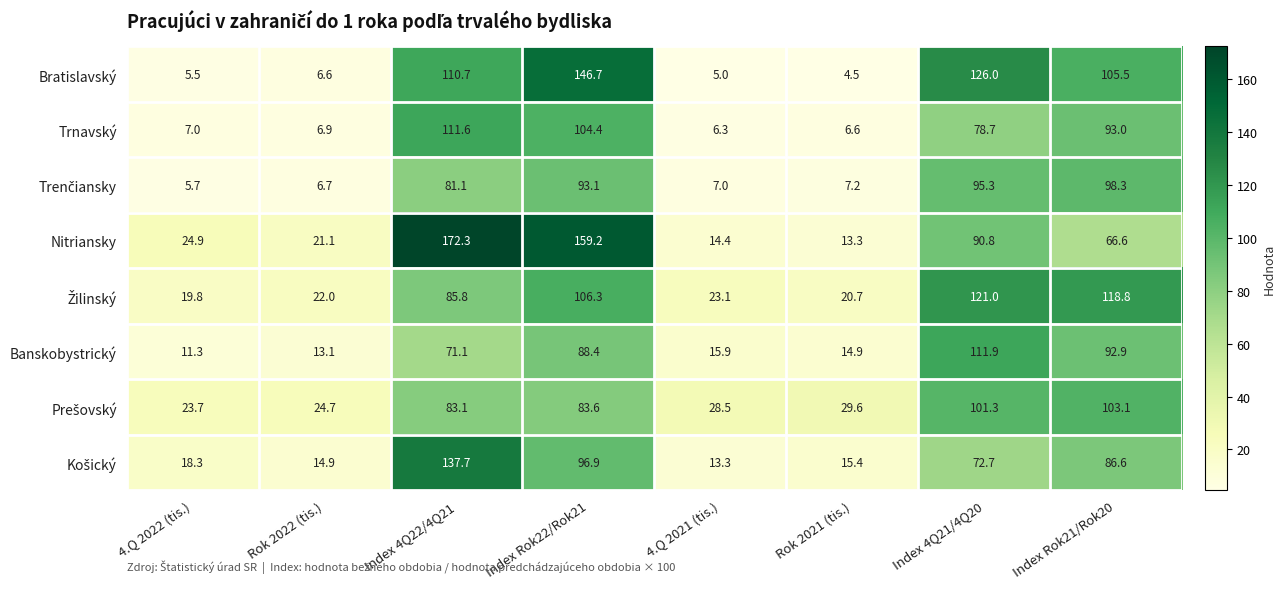

True or false: Banskobystrický has a value of 16.1 at 4.Q 2022 (tis.).

False